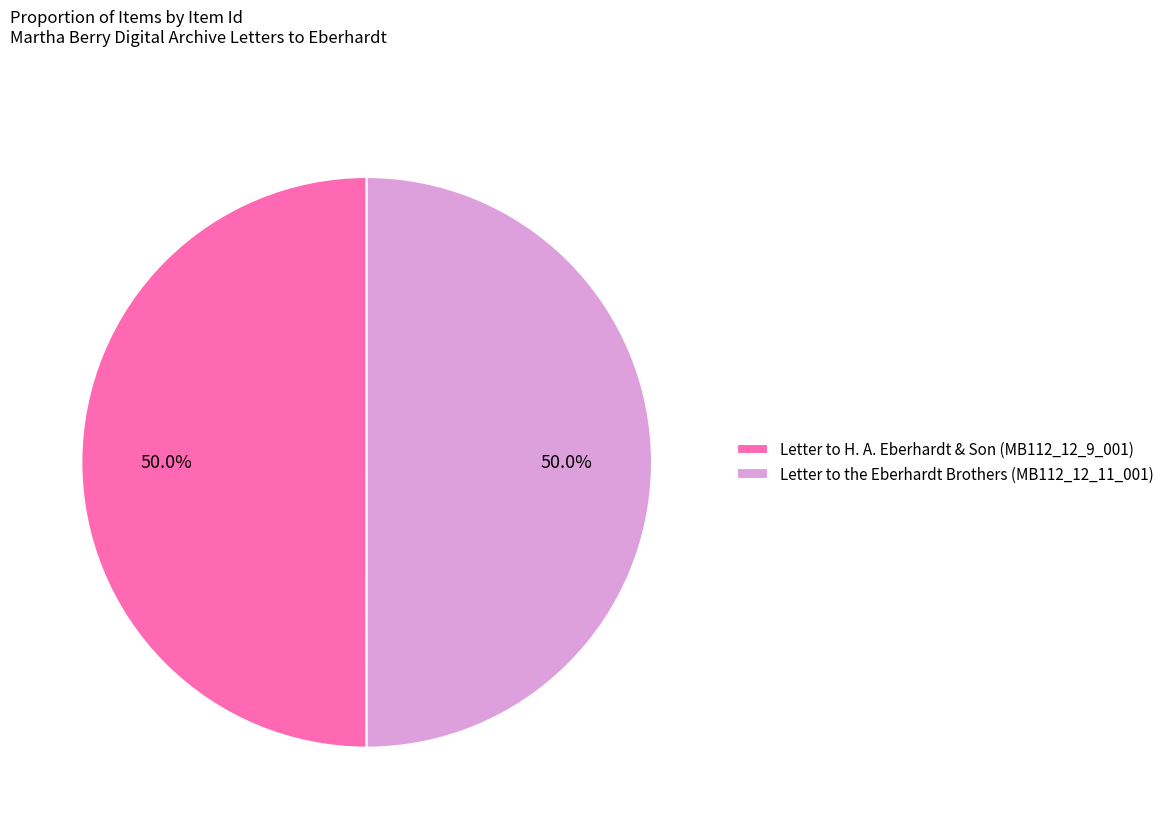

To the nearest percent, what portion does Letter to the Eberhardt Brothers (MB112_12_11_001) represent?

50%